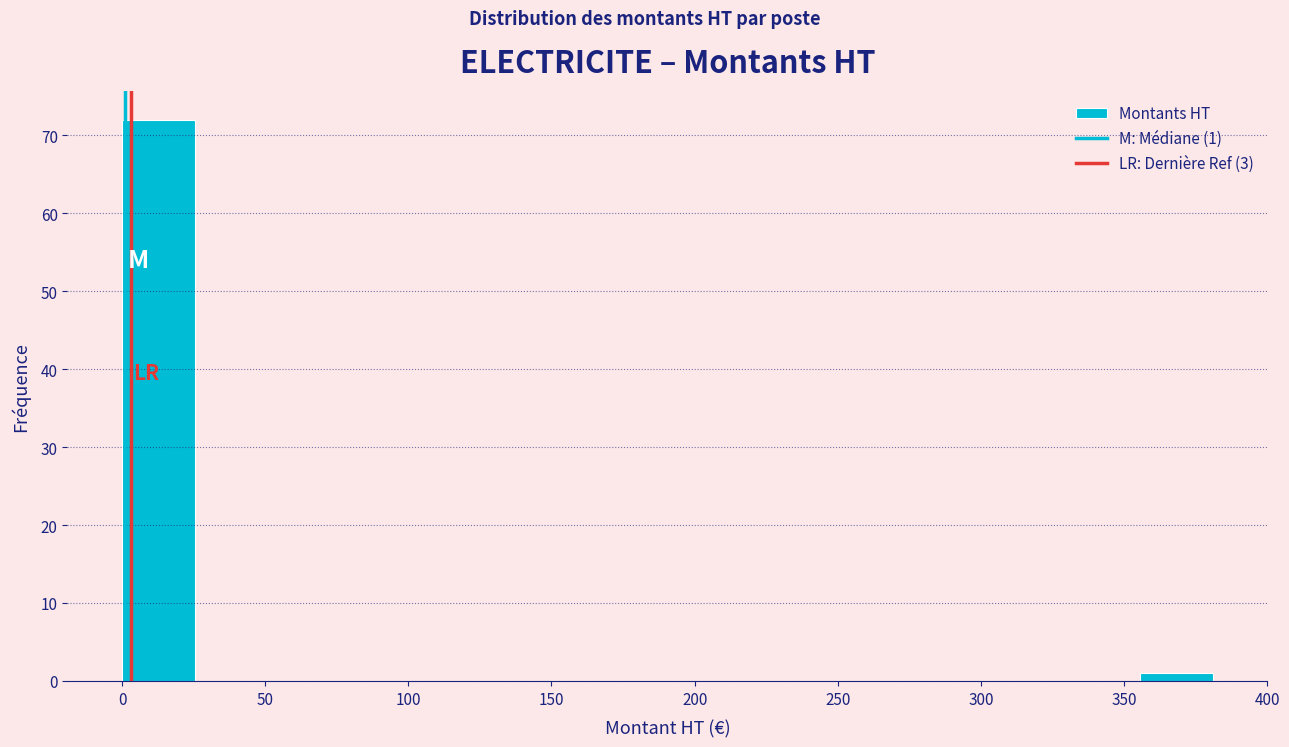

Which range on the x-axis has the tallest bar?

0 to 25